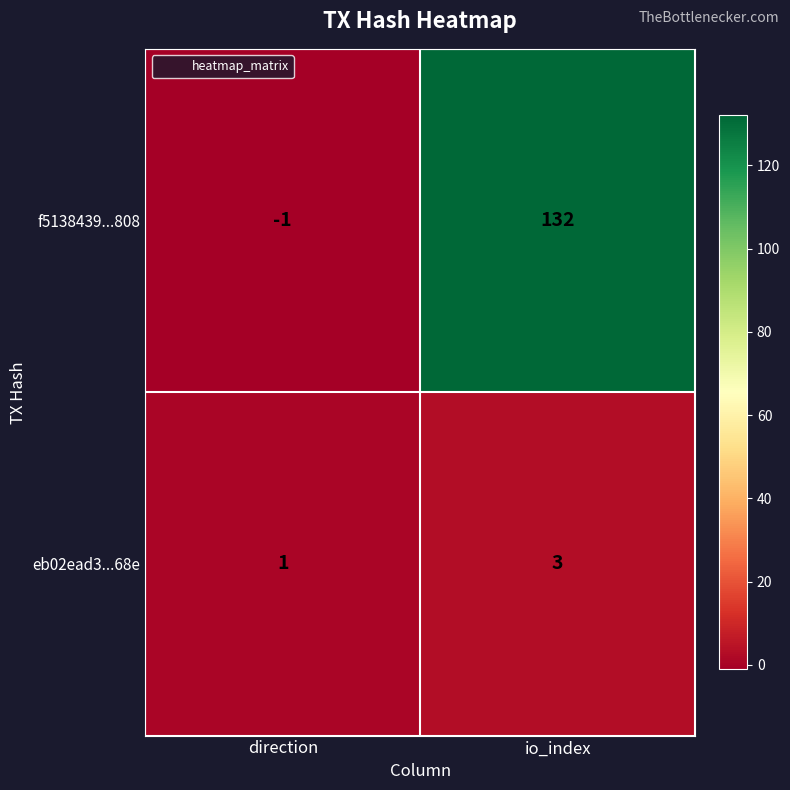

Which series changed the most between direction and io_index?

f5138439...808